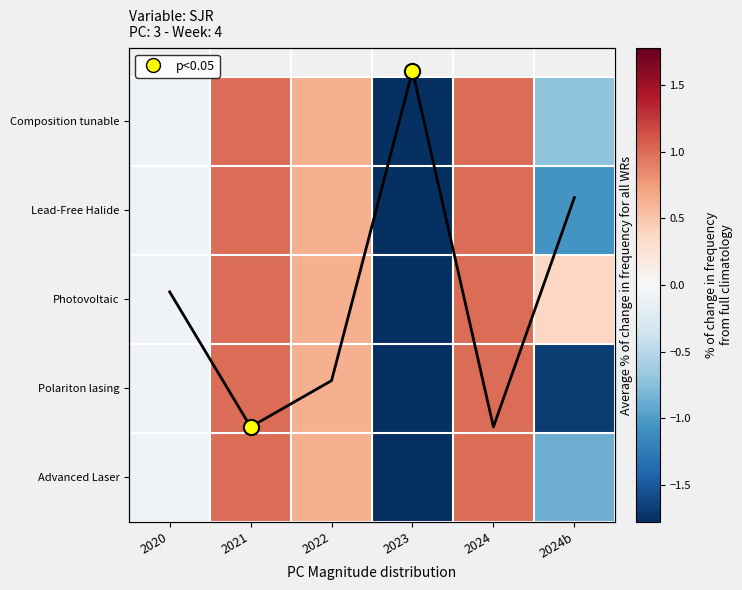

What is the difference between the Advanced Laser values at 2021 and 2024b?

1.9